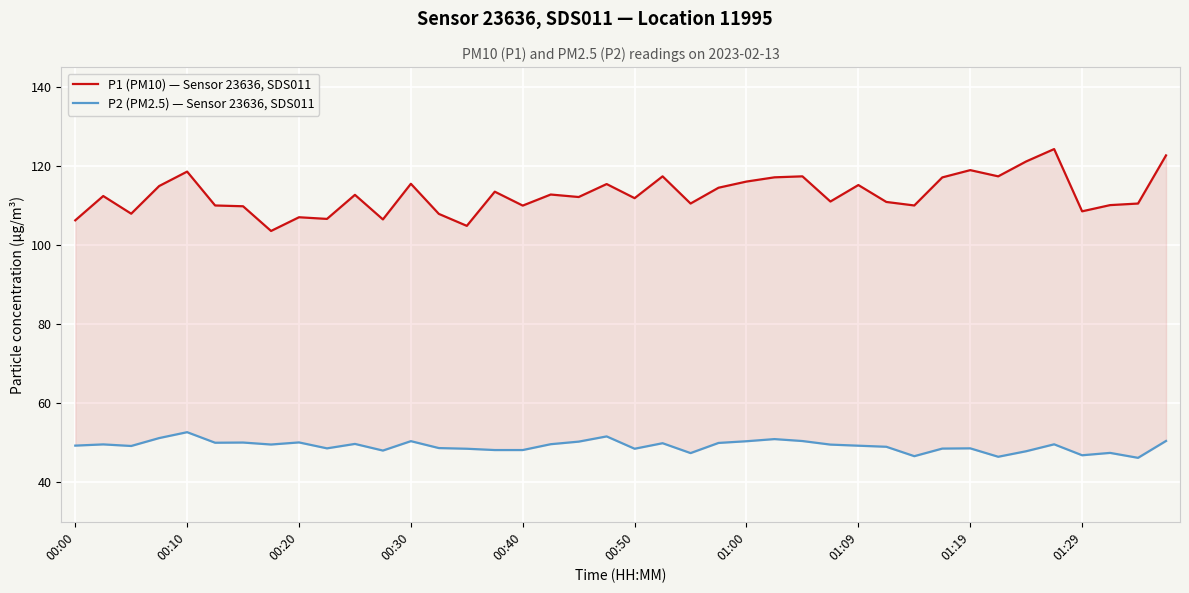

Count the number of categories in the chart.

40